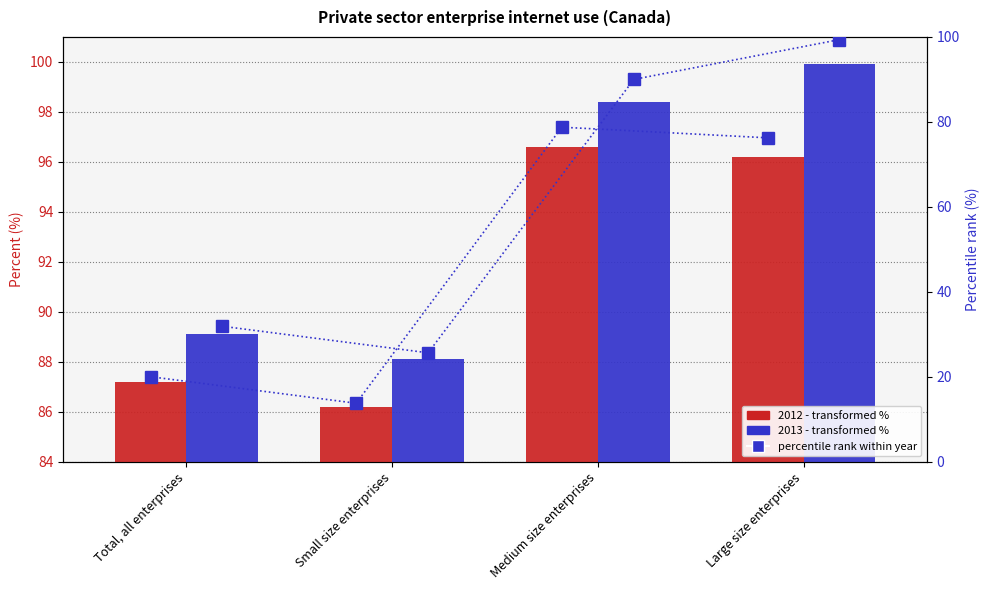

What is the value of the 2013 percentile bar at the 2nd from the left?

25.6